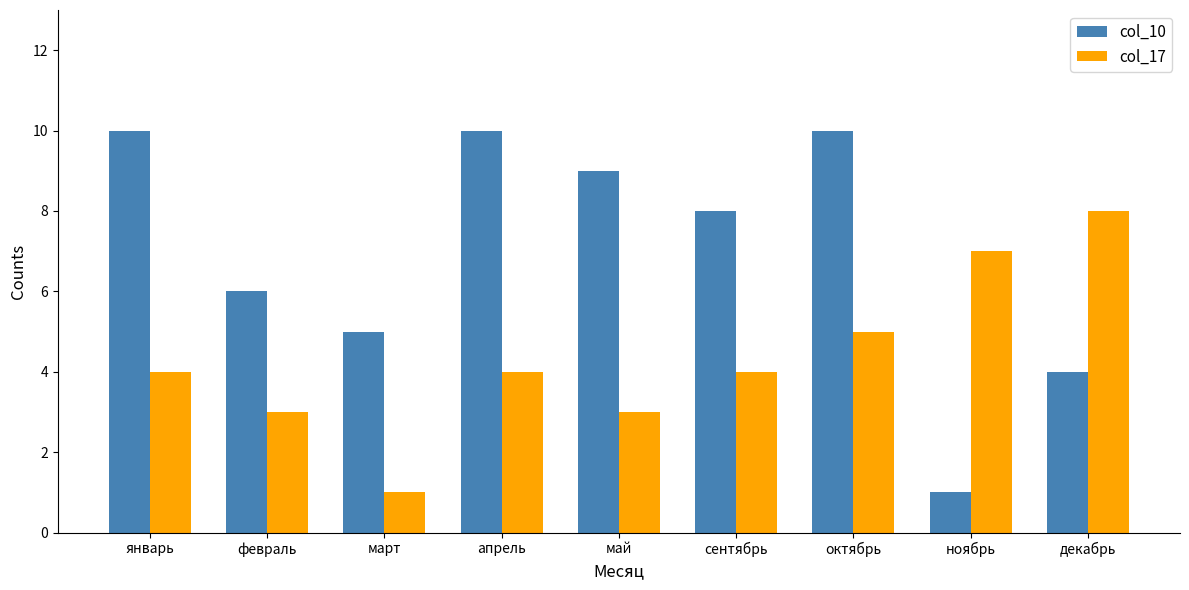

True or false: col_17 has a value of 6 at сентябрь.

False